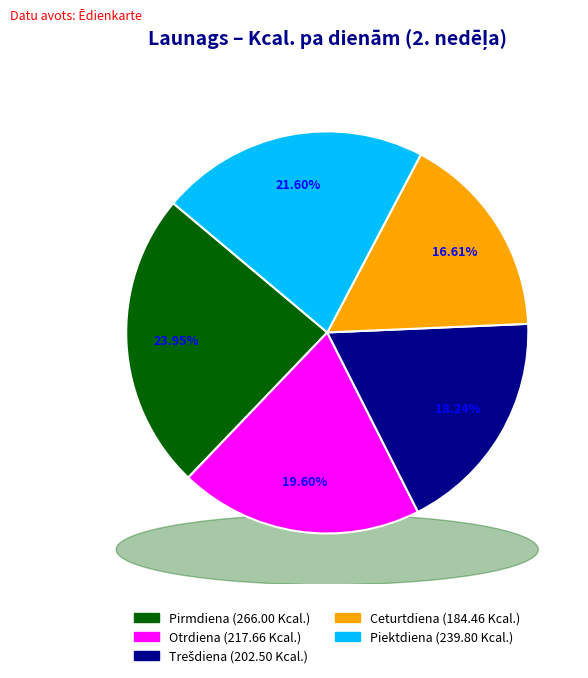

Which category has the biggest portion of the pie?

Pirmdiena